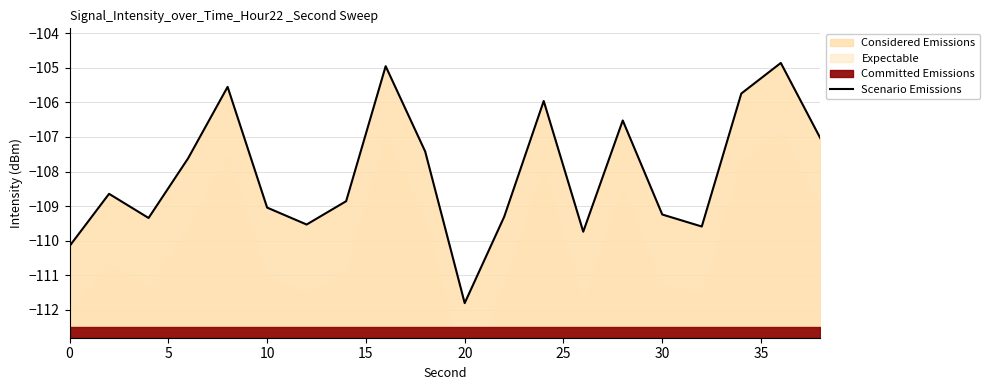

How many points are higher than both their immediate neighbors (excluding endpoints)?

6